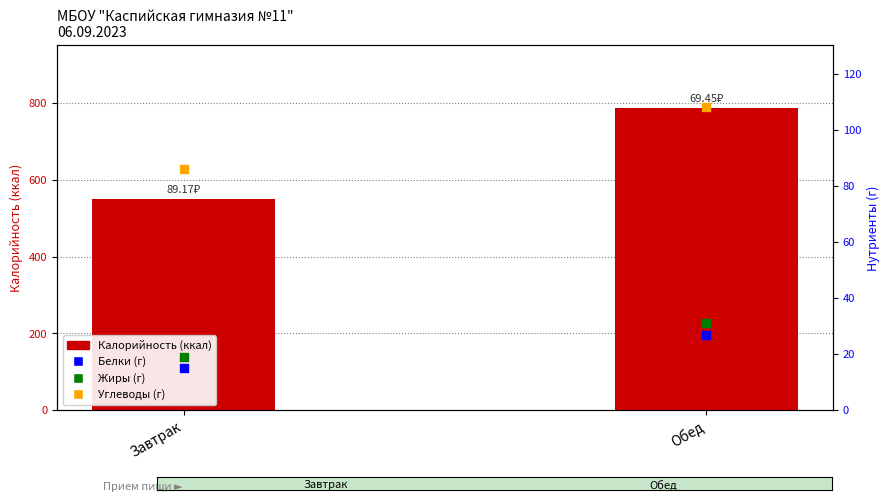

Which series has the largest total across all categories?

Калорийность (ккал)